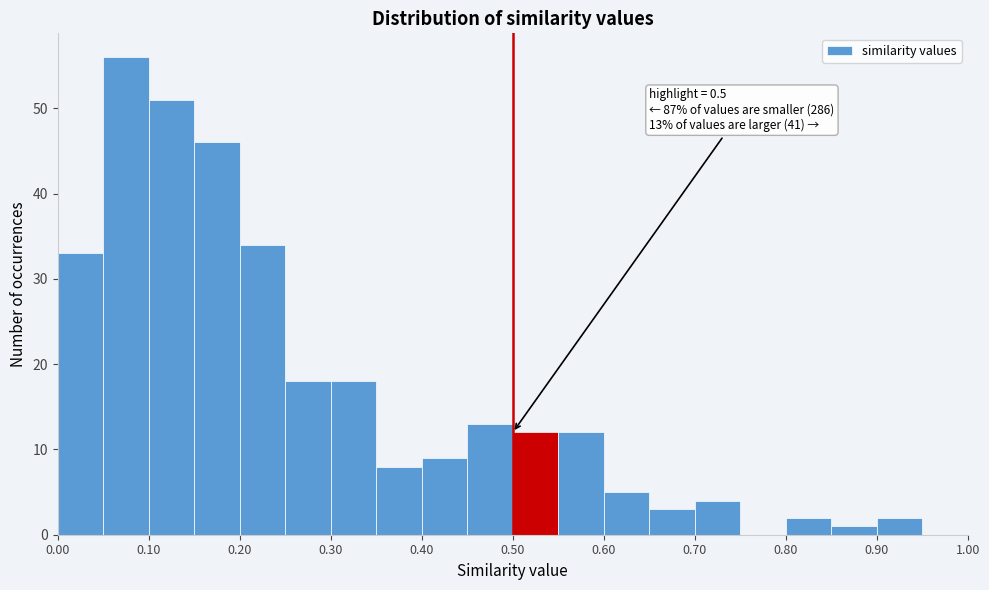

Which range on the x-axis has the tallest bar?

0.05 to 0.10